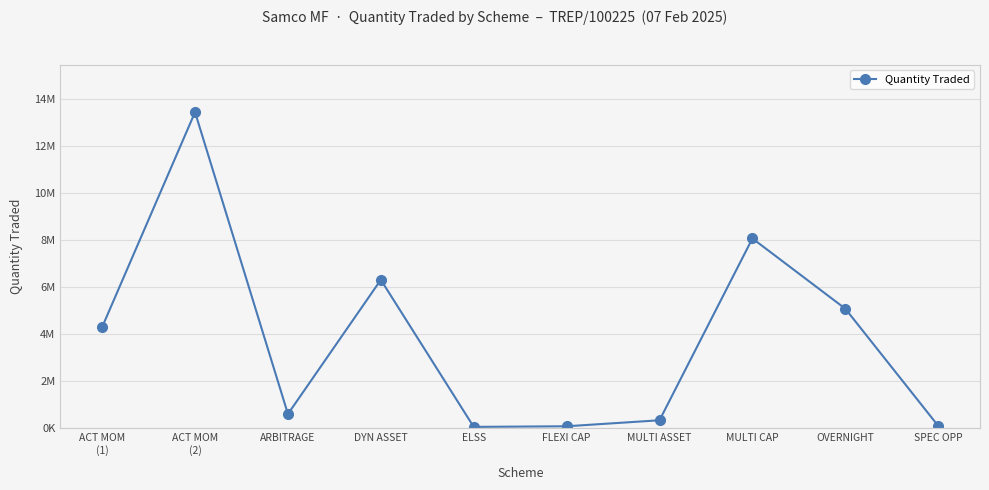

What is the sum of the values at DYN ASSET and OVERNIGHT?

11405000